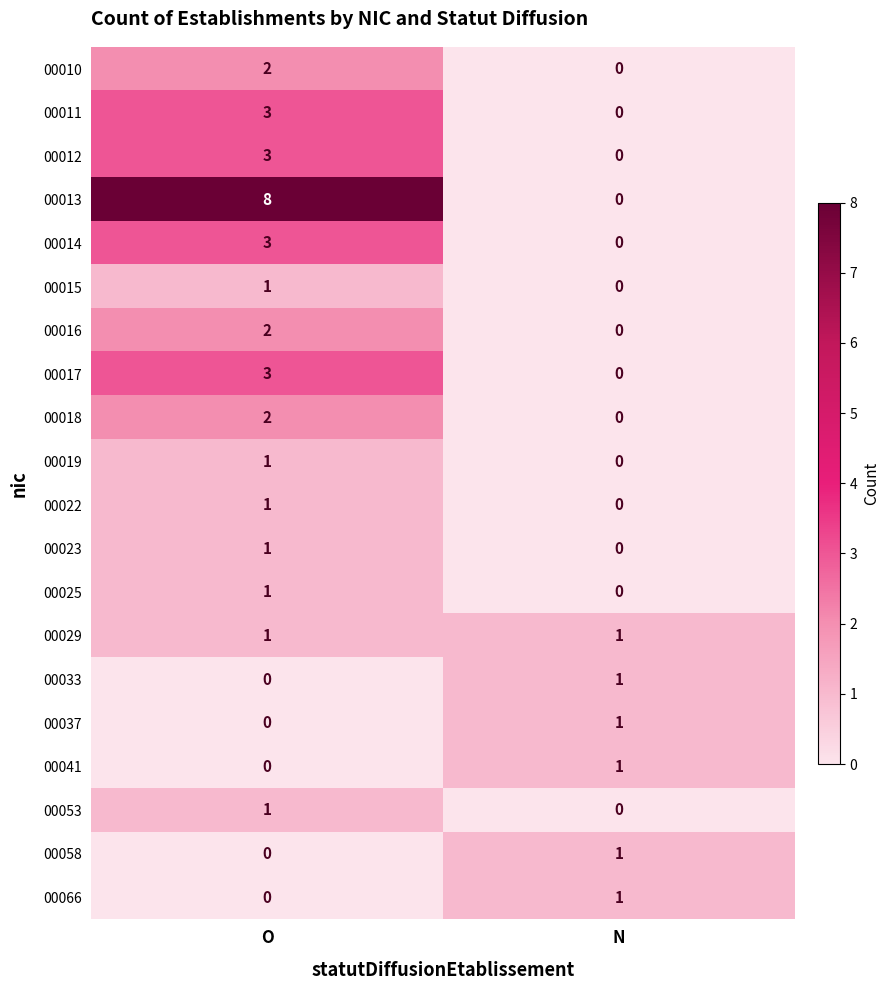

How many positive values does the 00017 series have?

1